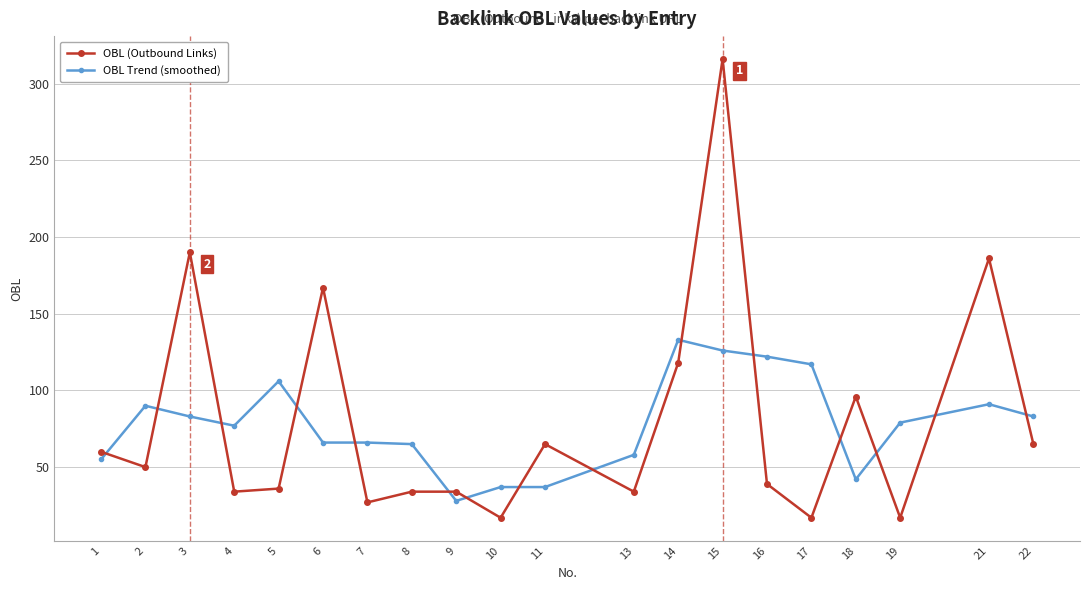

At which category is the sum across all series the highest?

15